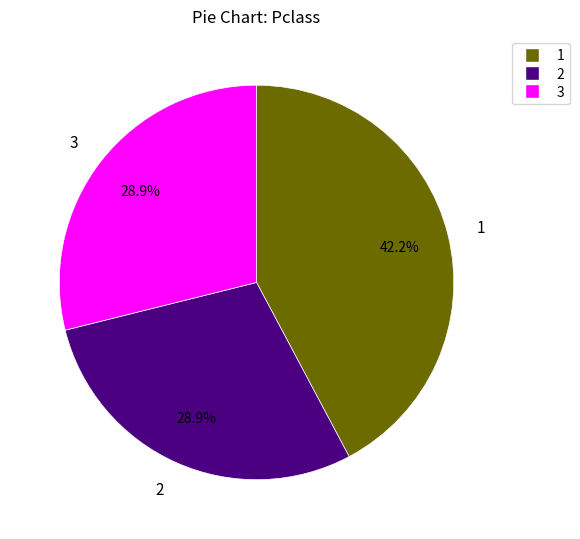

Count the number of slices in the pie.

3